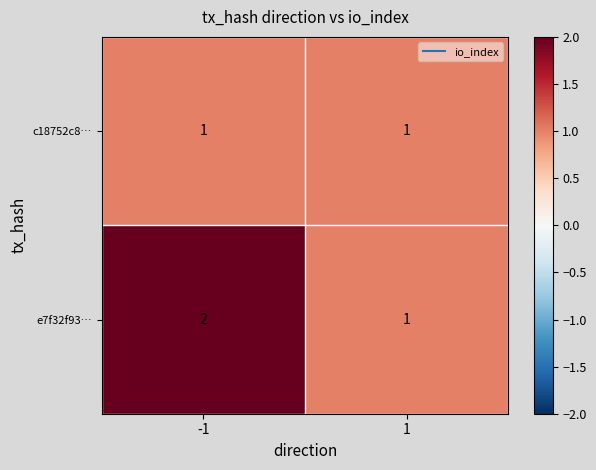

Is the value of c18752c8… at 1 greater than the value of e7f32f93… at -1?

No